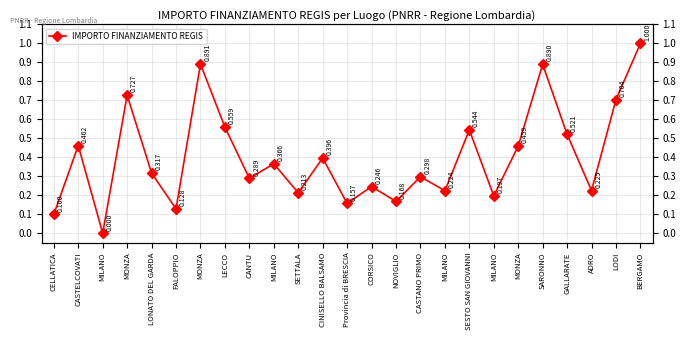

At which label is the value closest to 0?

MILANO